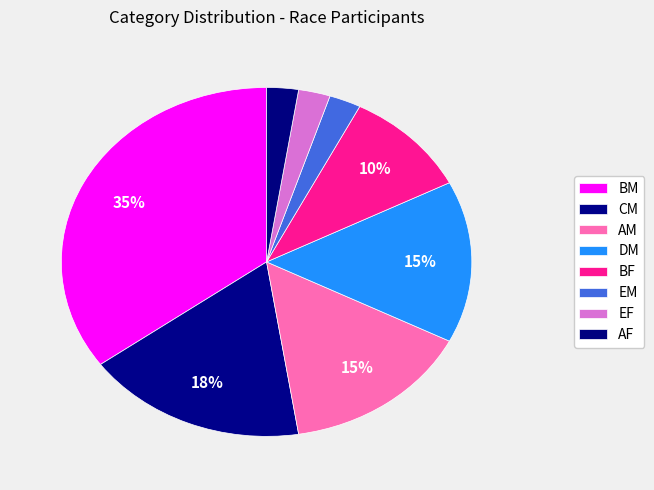

Is it true that AM is 15% of the pie?

True